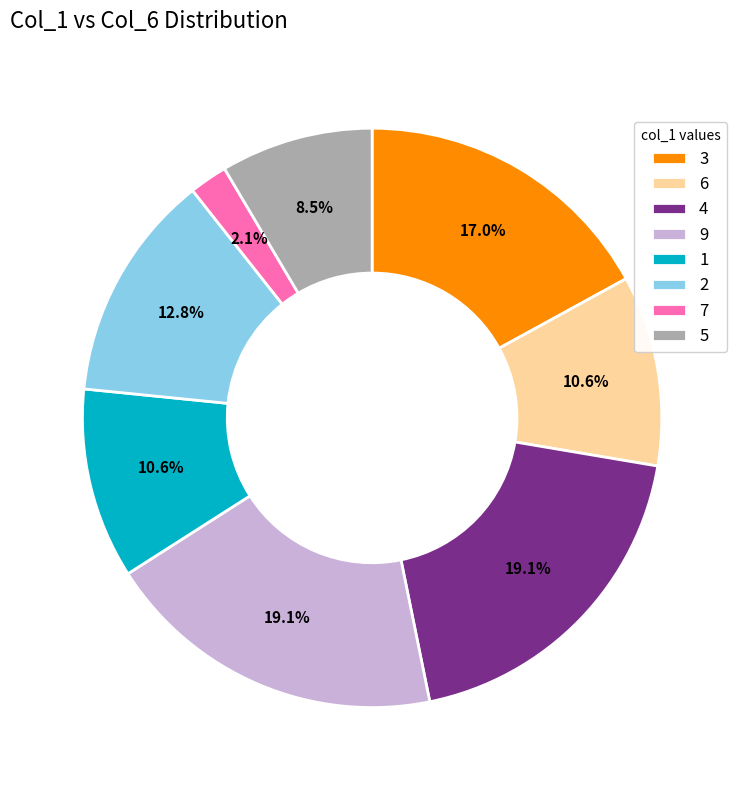

What is the ratio of the value at 7 to the value at 6?

0.2